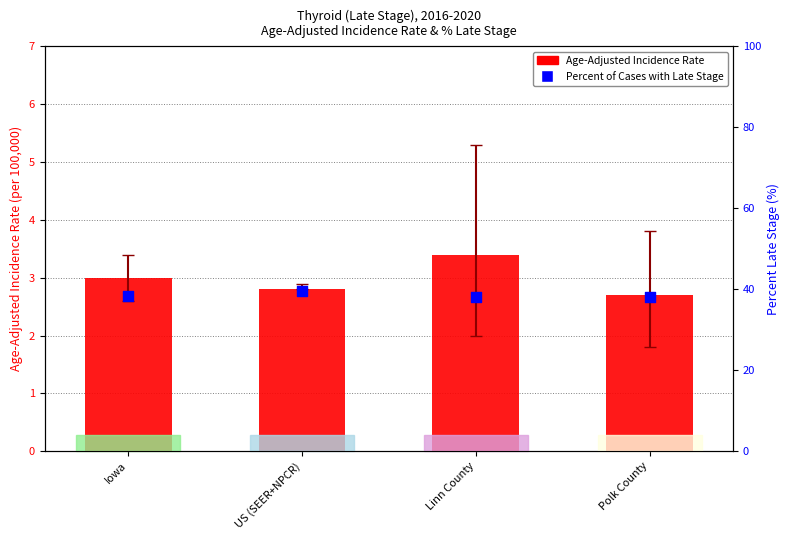

At which category is the sum across all series the highest?

US (SEER+NPCR)